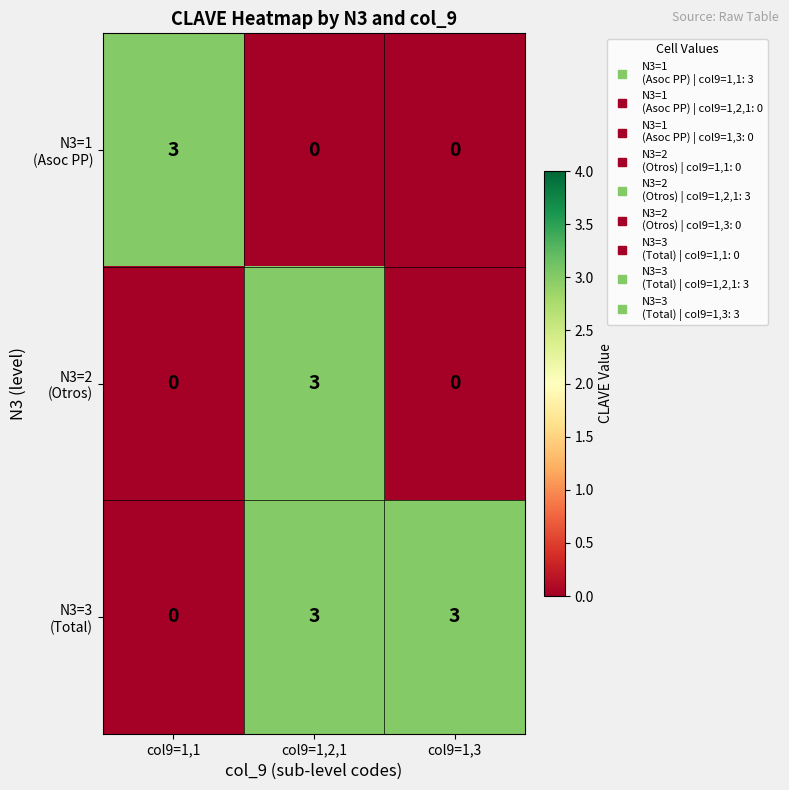

At which category is the sum across all series the highest?

col9=1,2,1